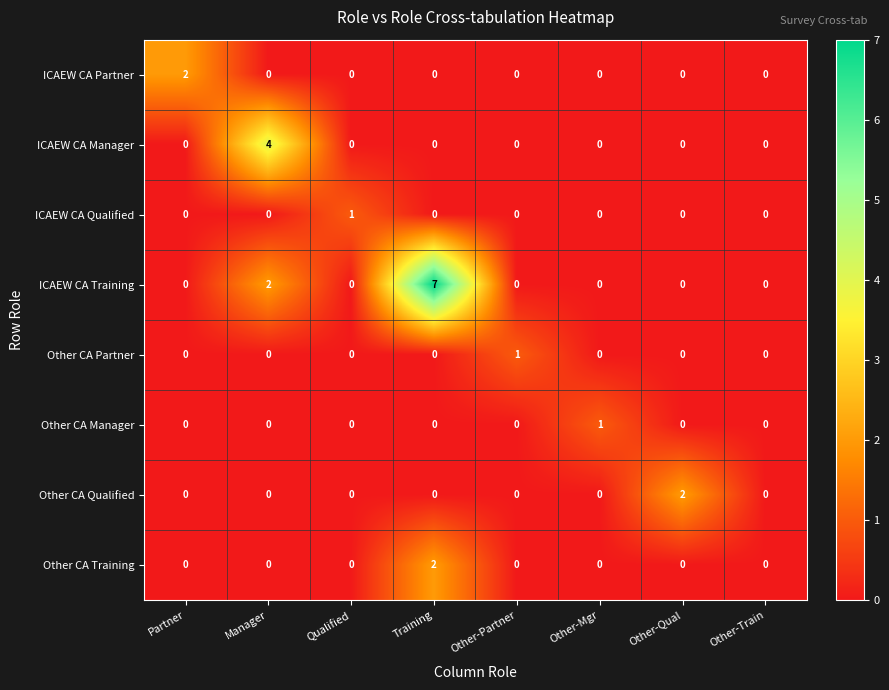

At which category is the sum across all series the highest?

Training